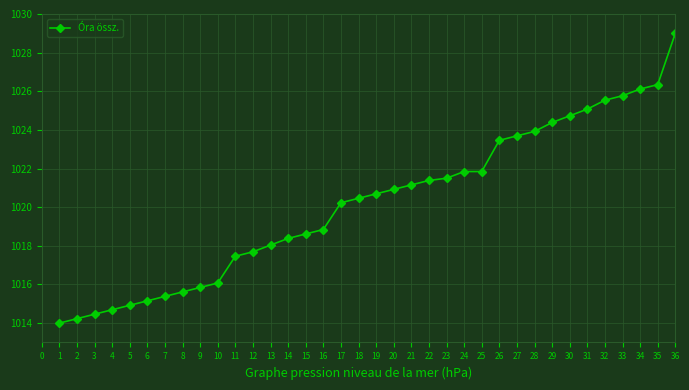

The value at 17 is 694.1. True or false?

False